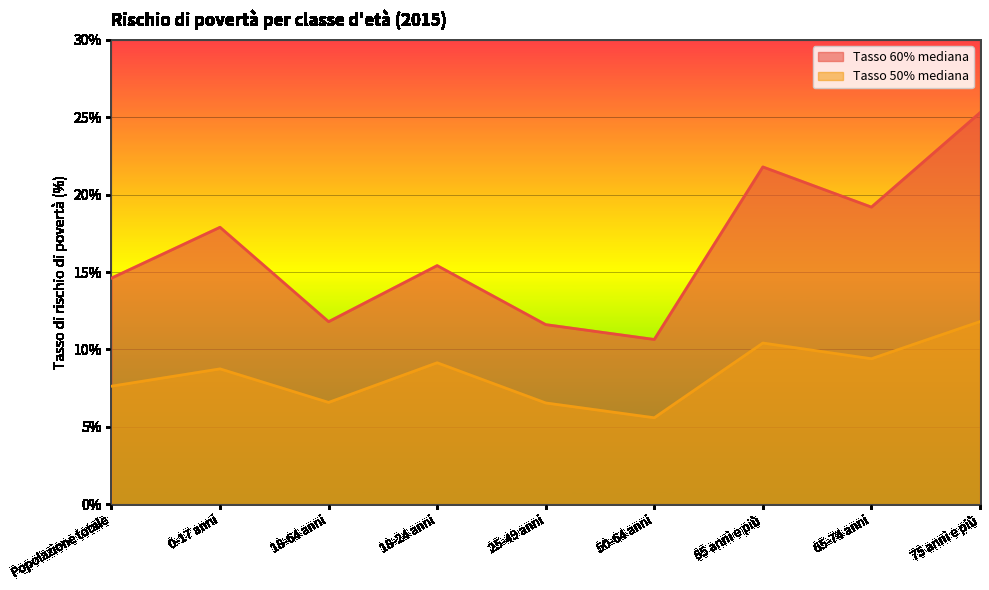

The Tasso 50% mediana series shows 13.8 at 0-17 anni. True or false?

False